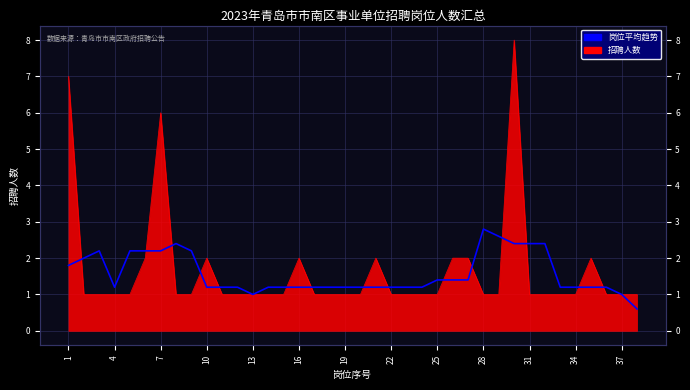

True or false: the data shows 1 at 26.

False